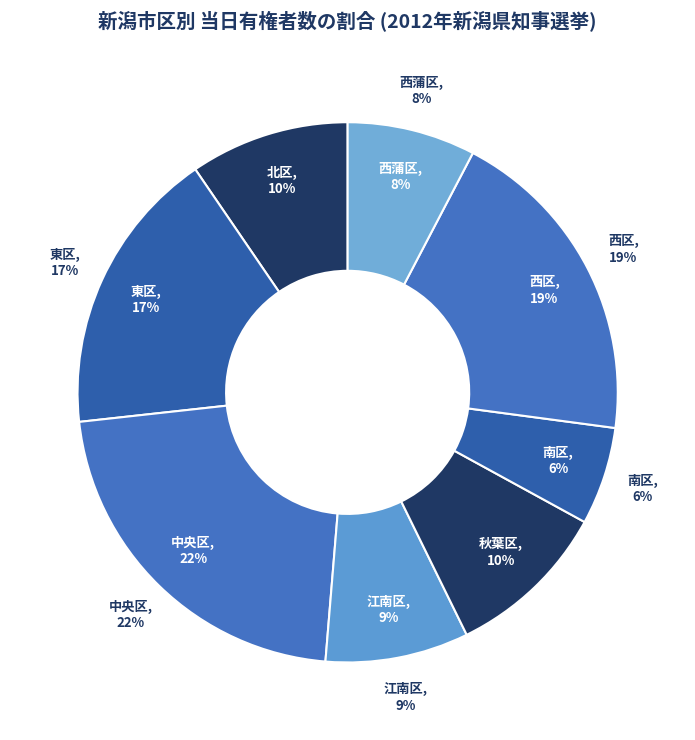

To the nearest percent, what percentage of the pie is 江南区?

9%